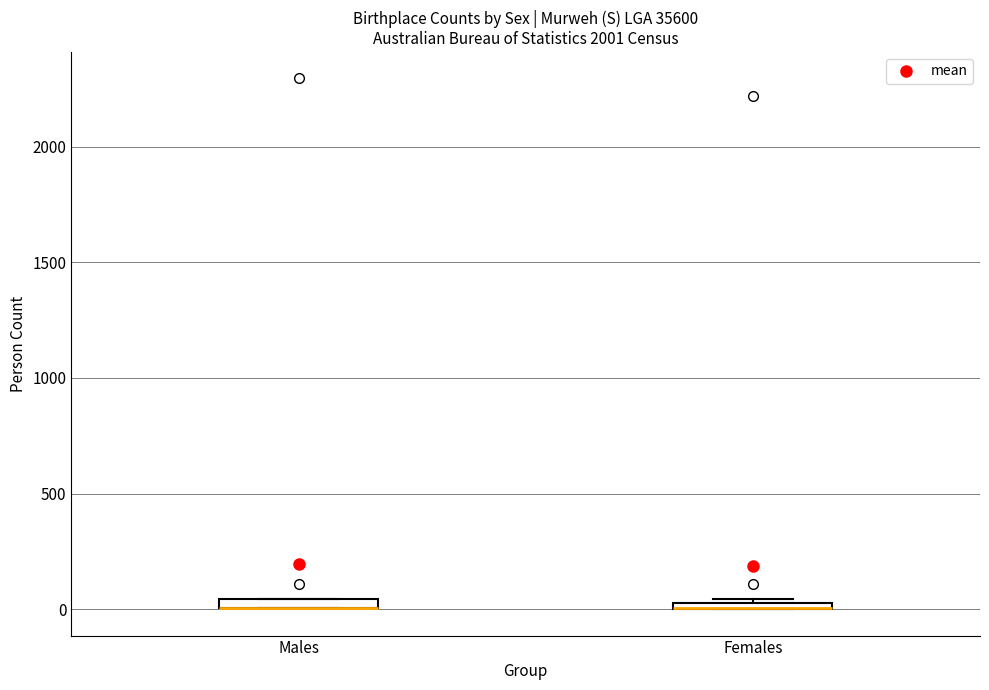

Where is the upper edge of the box for Males on the y-axis? The values are not printed on the chart, so give them approximately, as read against the axis.

50